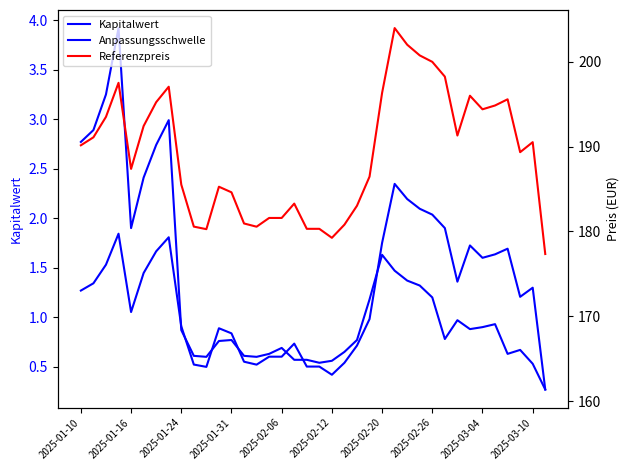

Which series has the largest range (max minus min)?

Referenzpreis